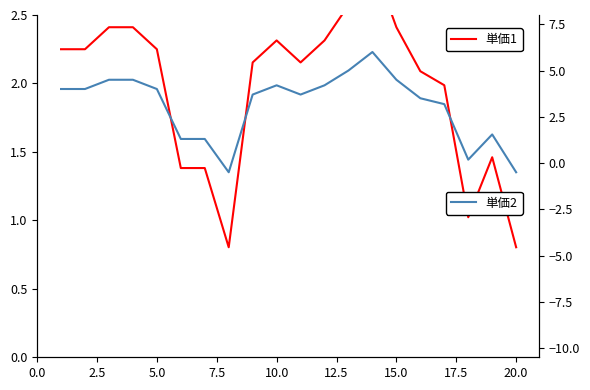

What is the greatest value displayed?

6.0